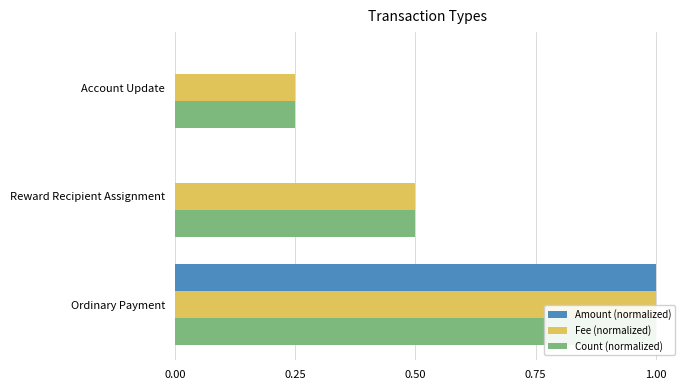

What is the sum of all Count (normalized) values?

1.8